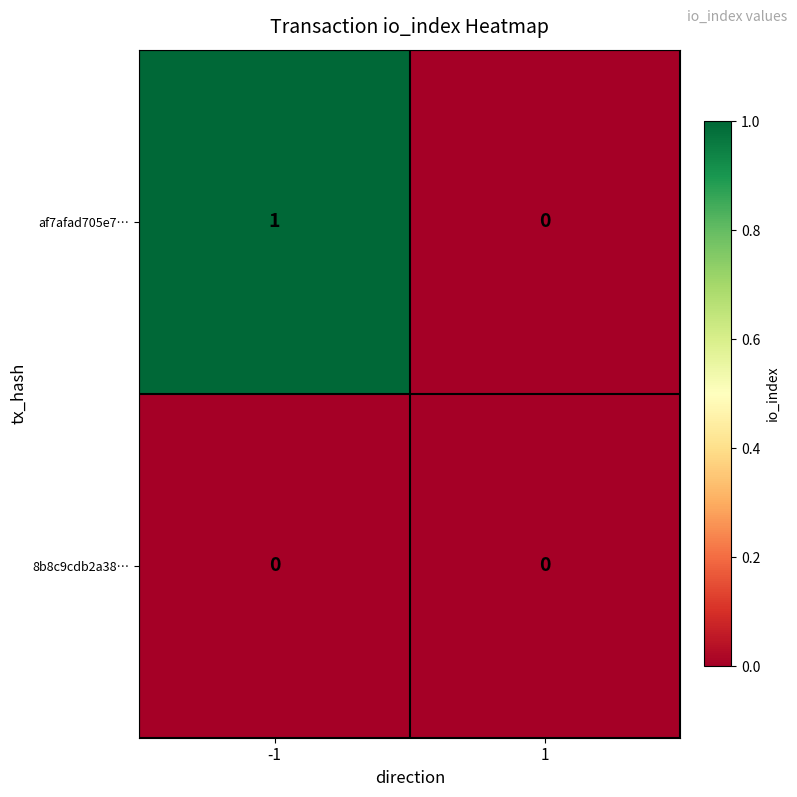

Is the value of af7afad705e7… at -1 greater than the value of 8b8c9cdb2a38… at 1?

Yes